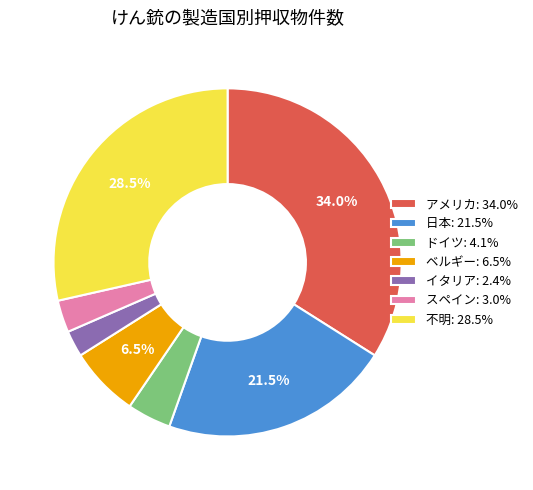

Is there any slice that represents more than half of the pie?

No